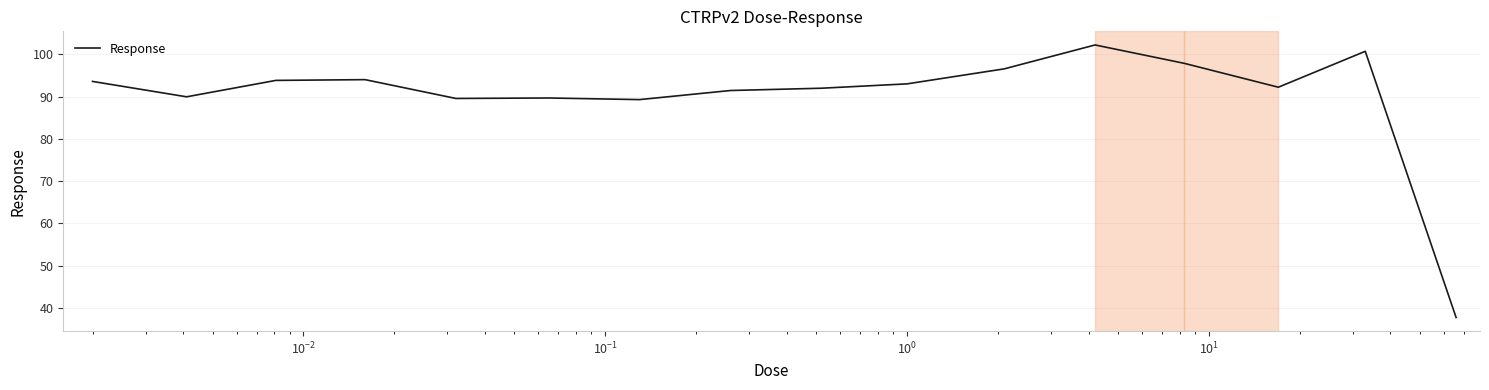

What is the smallest value displayed?

37.8